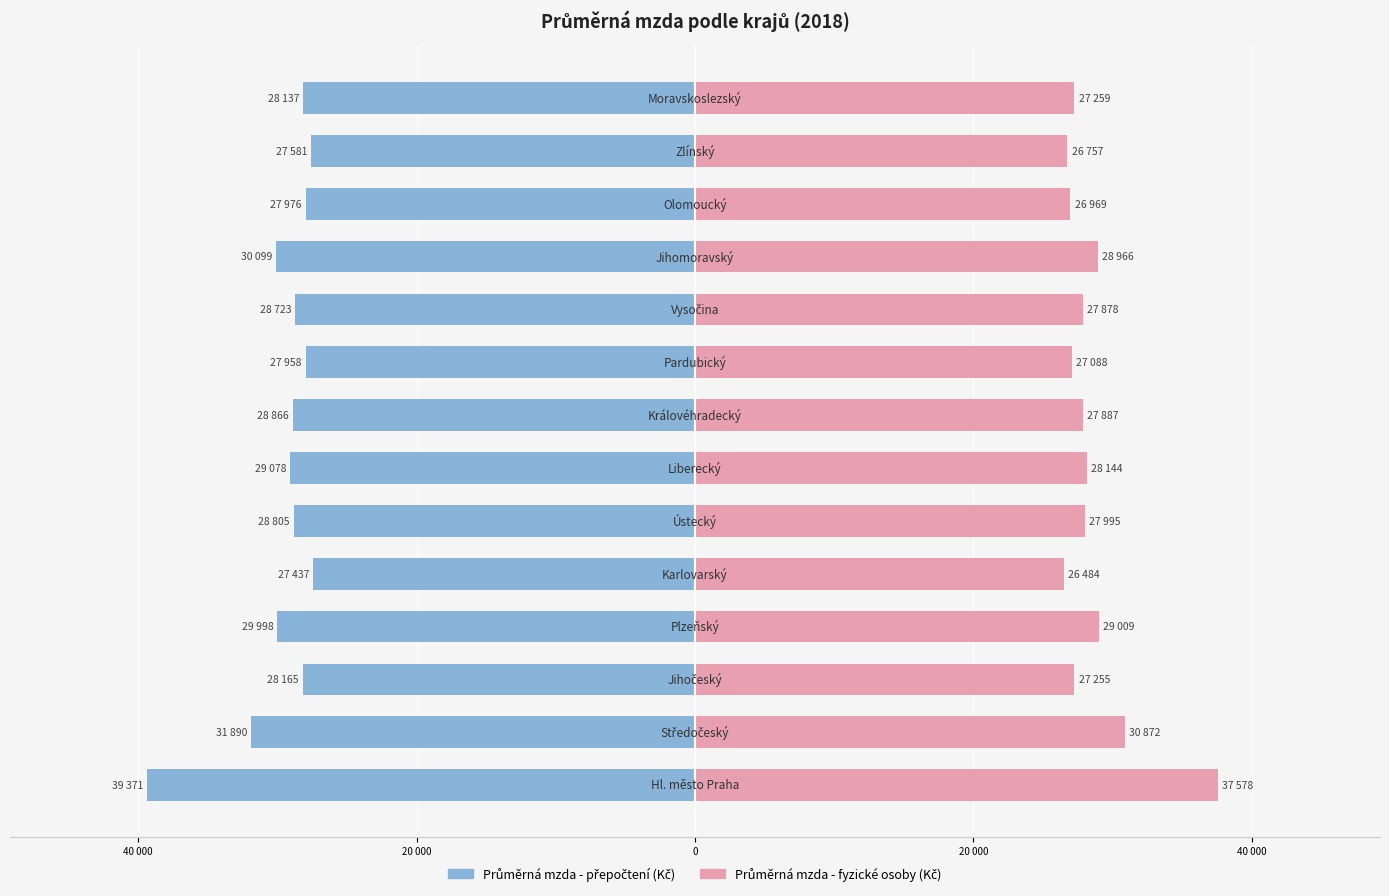

Reading left to right, what are all the values shown in this chart?

Průměrná mzda - přepočtení: -39371	-31890	-28165	-29998	-27437	-28805	-29078	-28866	-27958	-28723	-30099	-27976	-27581	-28137
Průměrná mzda - fyzické osoby: 37578	30872	27255	29009	26484	27995	28144	27887	27088	27878	28966	26969	26757	27259